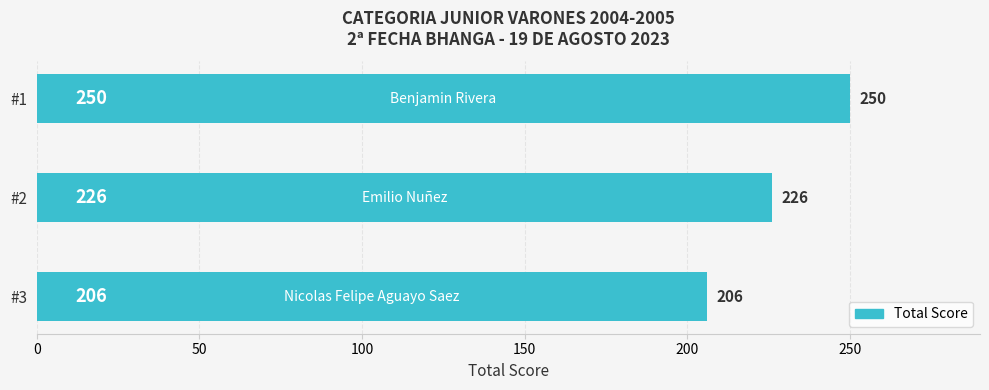

Reading bottom to top, extract all data points from this chart.

206	226	250